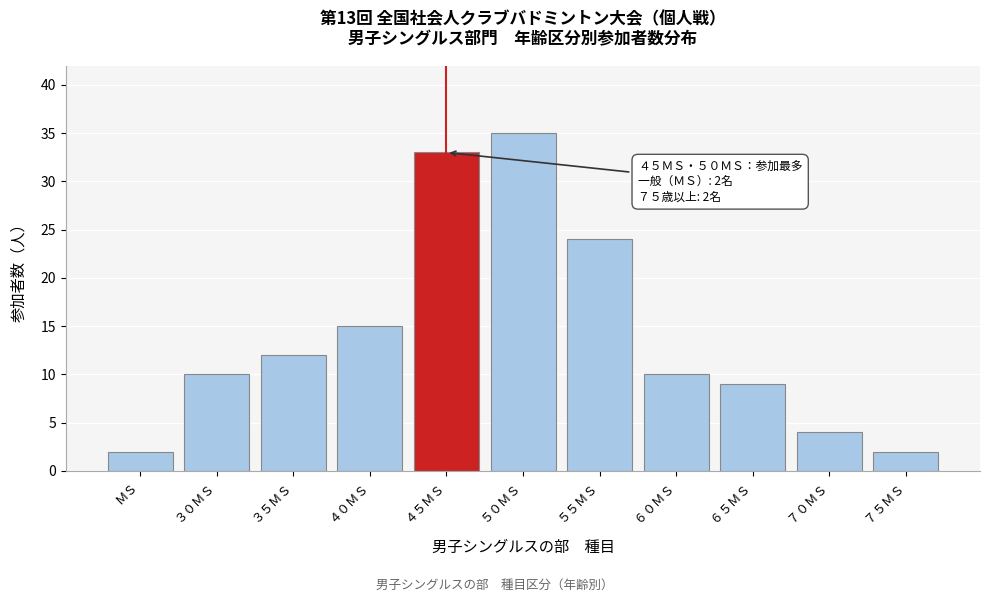

Reading left to right, what are all the values shown in this chart?

ＭＳ=2	３０ＭＳ=10	３５ＭＳ=12	４０ＭＳ=15	４５ＭＳ=33	５０ＭＳ=35	５５ＭＳ=24	６０ＭＳ=10	６５ＭＳ=9	７０ＭＳ=4	７５ＭＳ=2